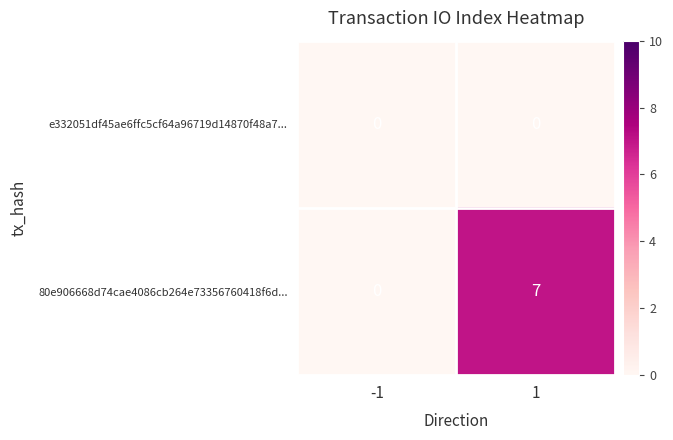

Reading right to left, list all the values displayed in this chart.

e332051df45ae6ffc5cf64a96719d14870f48a7...: 1=0	-1=0
80e906668d74cae4086cb264e73356760418f6d...: 1=7	-1=0